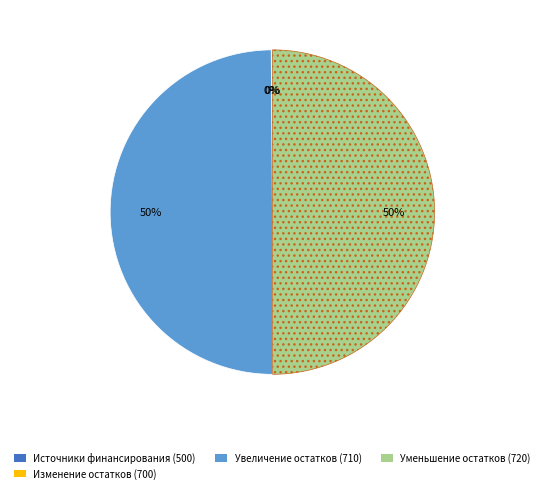

To the nearest percent, what portion does Уменьшение остатков (720) represent?

50%